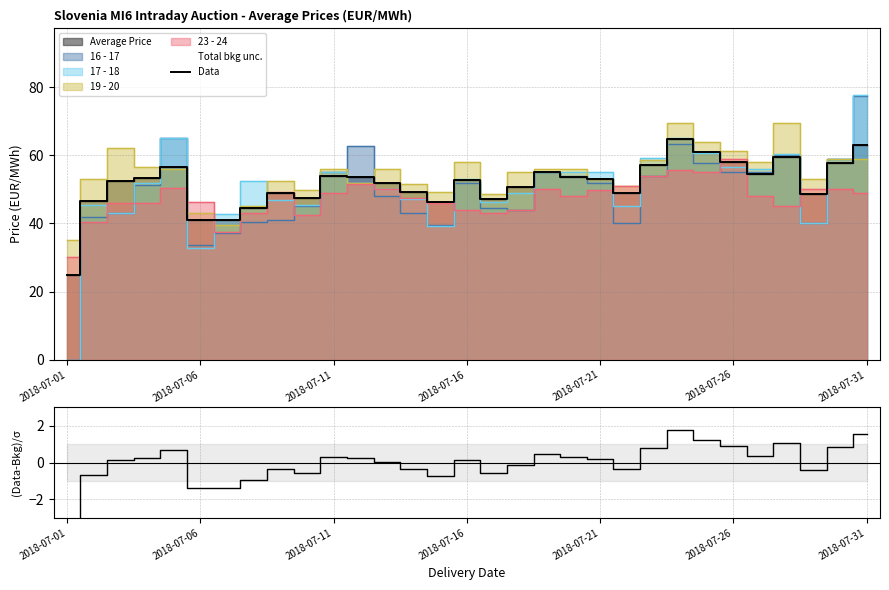

What is the lowest value of the Data series?

25.0